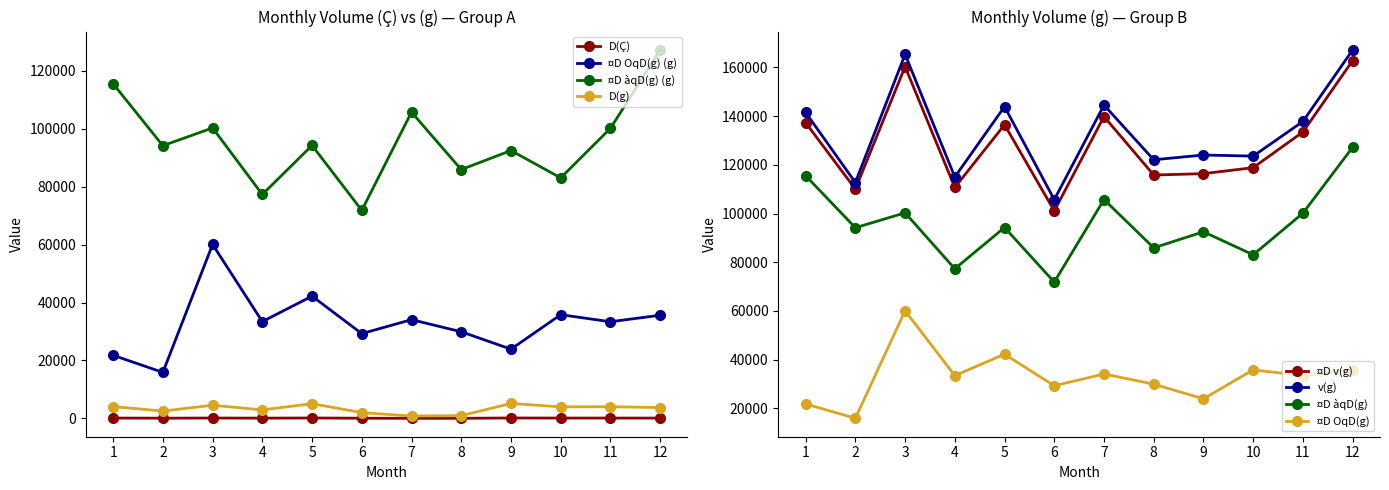

What is the value of the v(g) point at the 3rd from the left?

165382